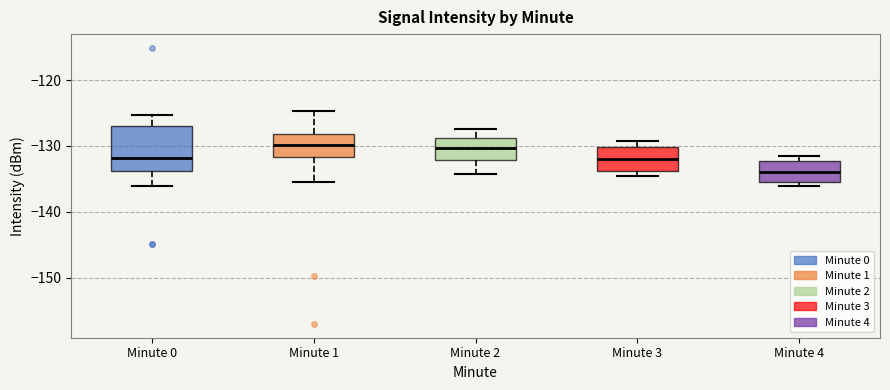

Reading left to right, read every box against the y-axis: the position of its median line, the range the box covers, and the ends of its whiskers. The values are not printed on the chart, so give them approximately, as read against the axis.

Minute 0: median -132, box -134 to -127, whiskers -136 to -125
Minute 1: median -130, box -132 to -128, whiskers -135 to -125
Minute 2: median -130, box -132 to -129, whiskers -134 to -127
Minute 3: median -132, box -134 to -130, whiskers -135 to -129
Minute 4: median -134, box -135 to -132, whiskers -136 to -131